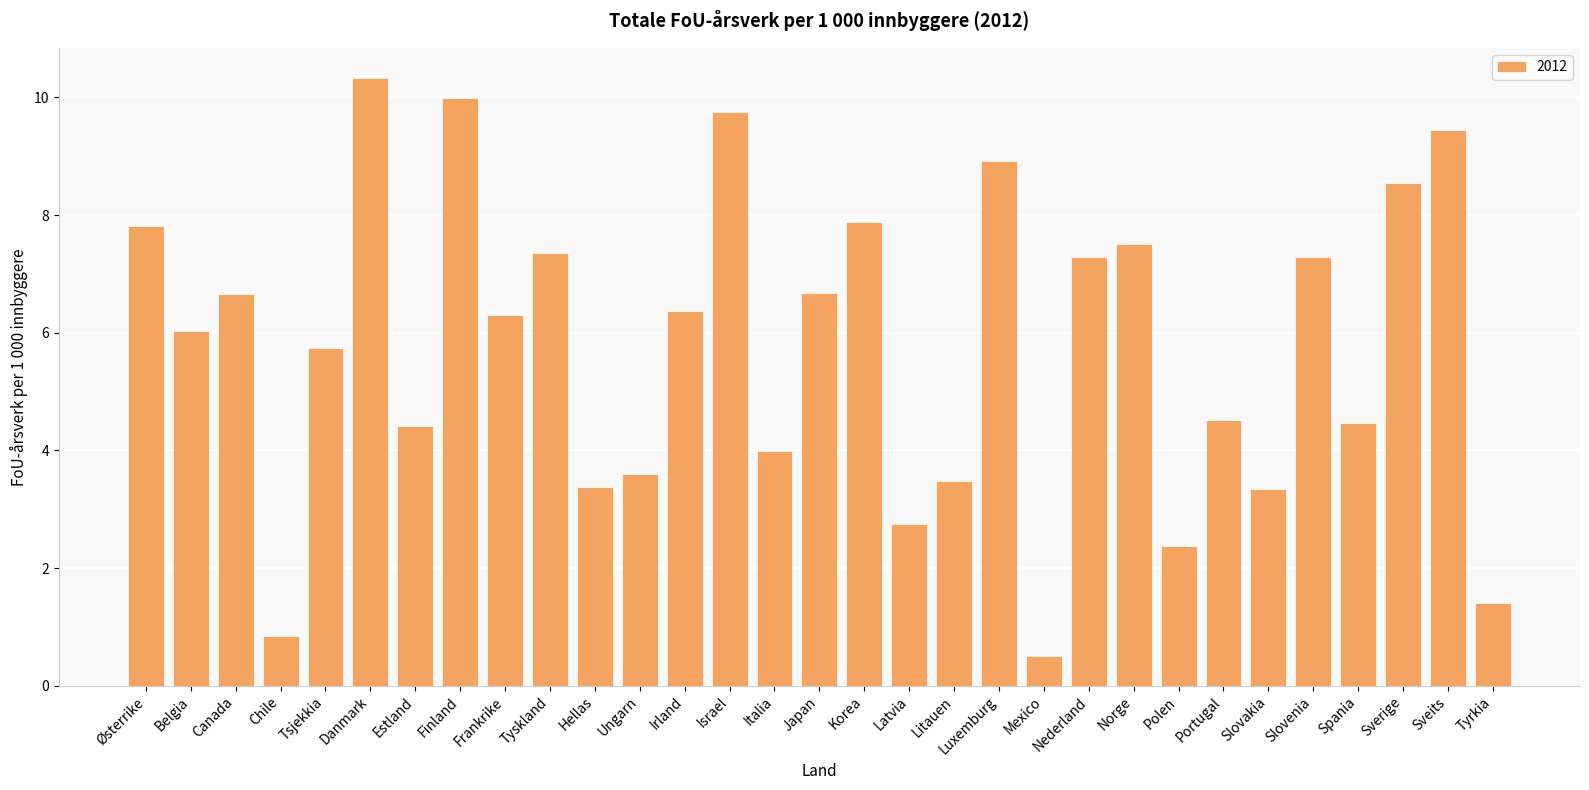

What is the label of the 7th bar from the right?

Portugal